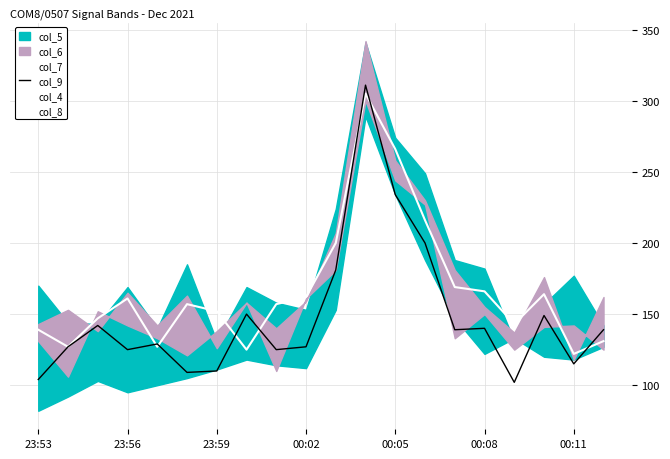

True or false: col_9 has a value of 56 at 23:59.

False